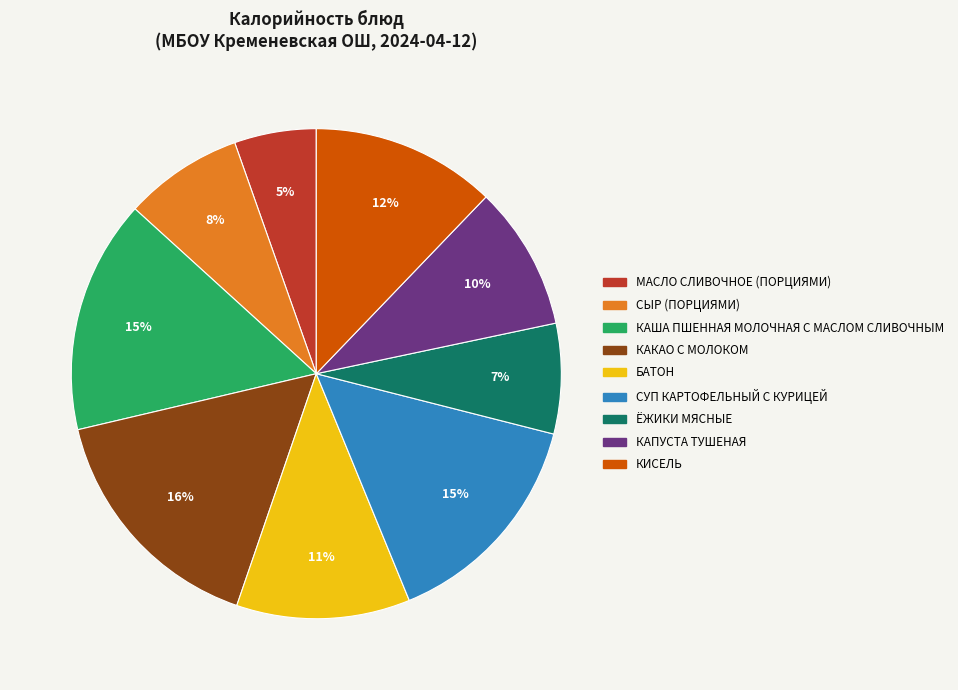

To the nearest percent, what is the difference between the largest and smallest slice percentages?

11%